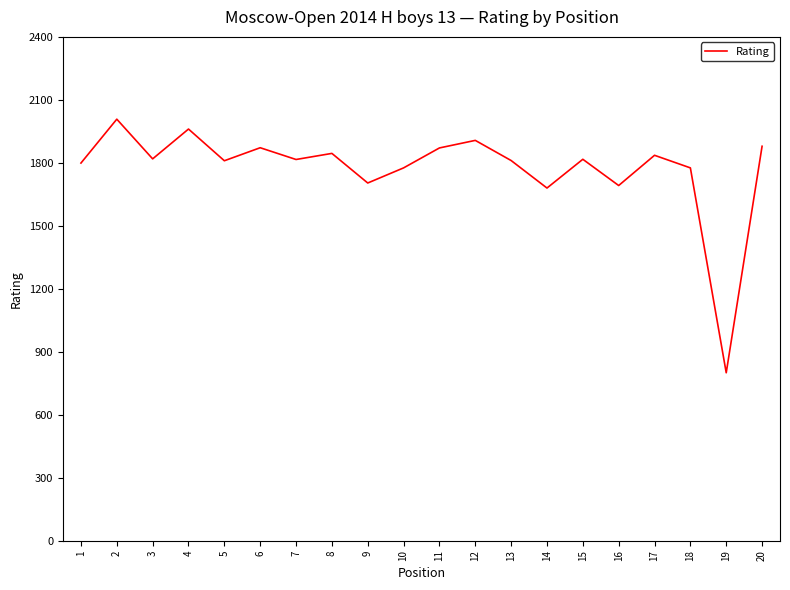

What is the approximate value at 6?

1872